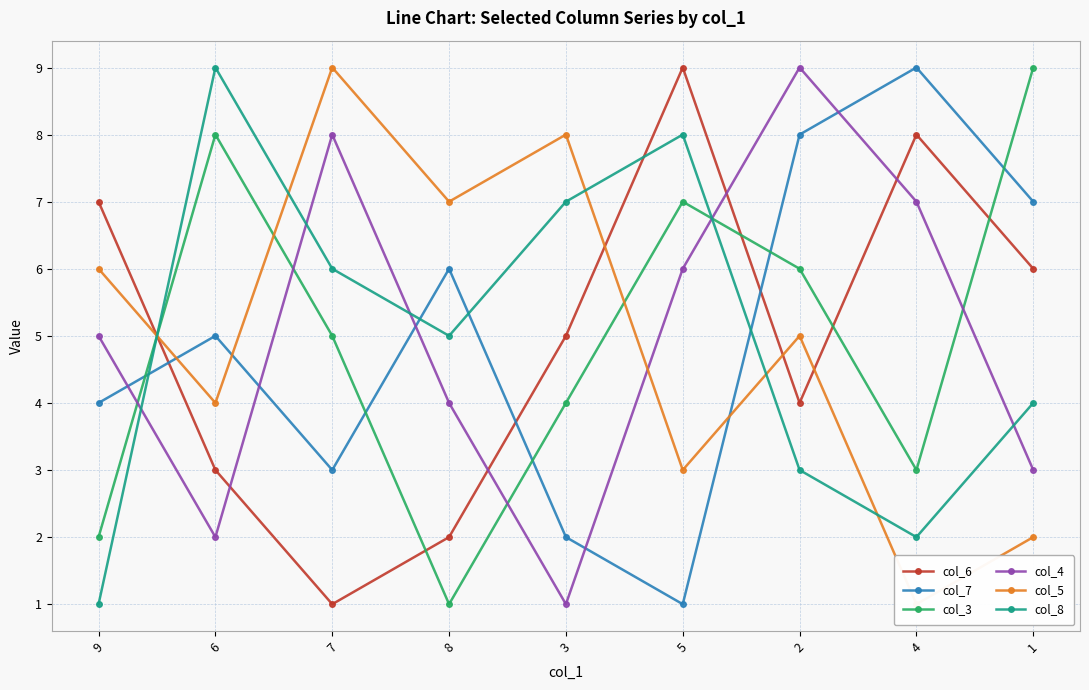

After their last crossing, which series has the higher values: col_4 or col_3?

col_3